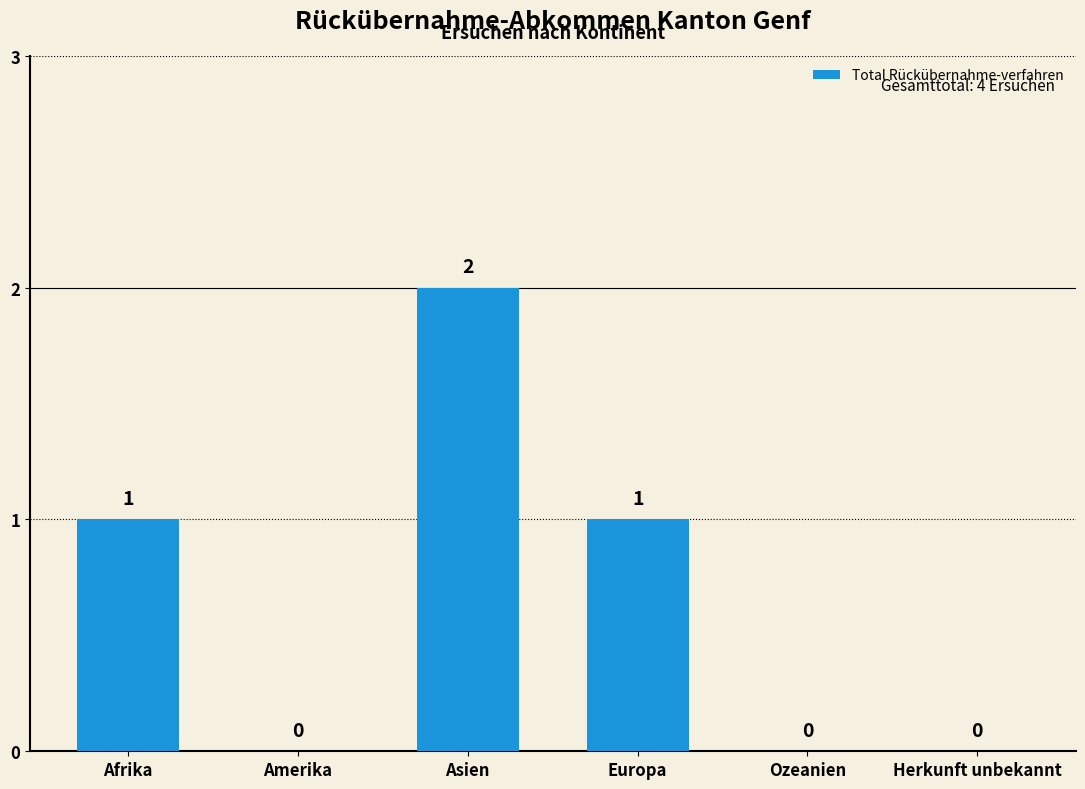

What is the average value?

1